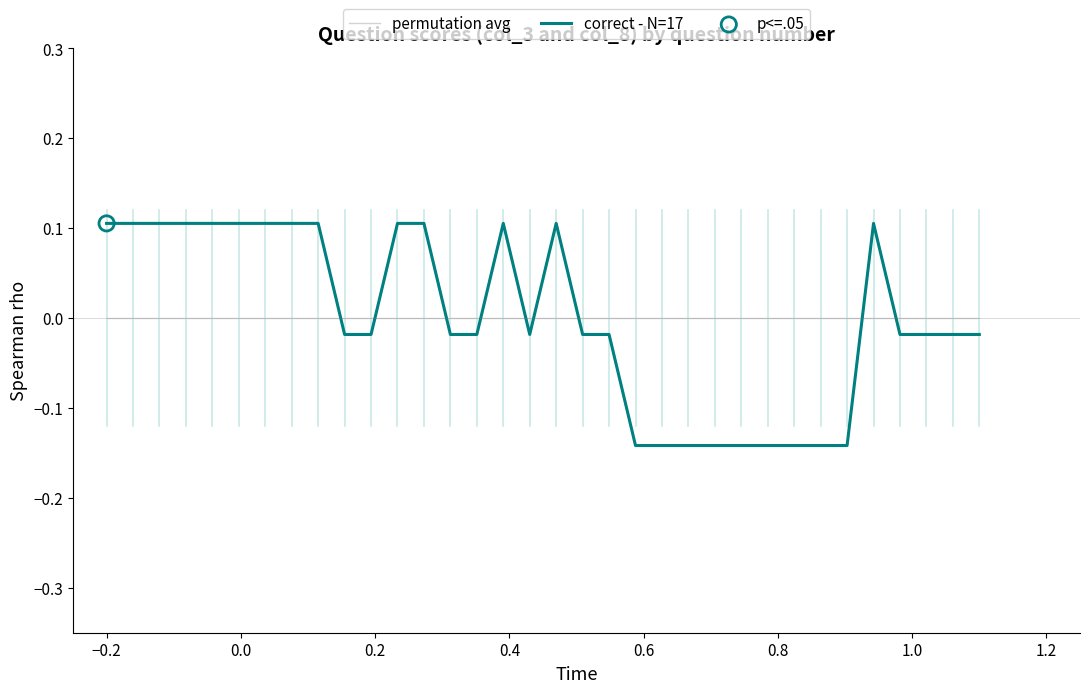

Rank the series by their maximum value, from lowest to highest.

permutation avg, correct - N=17